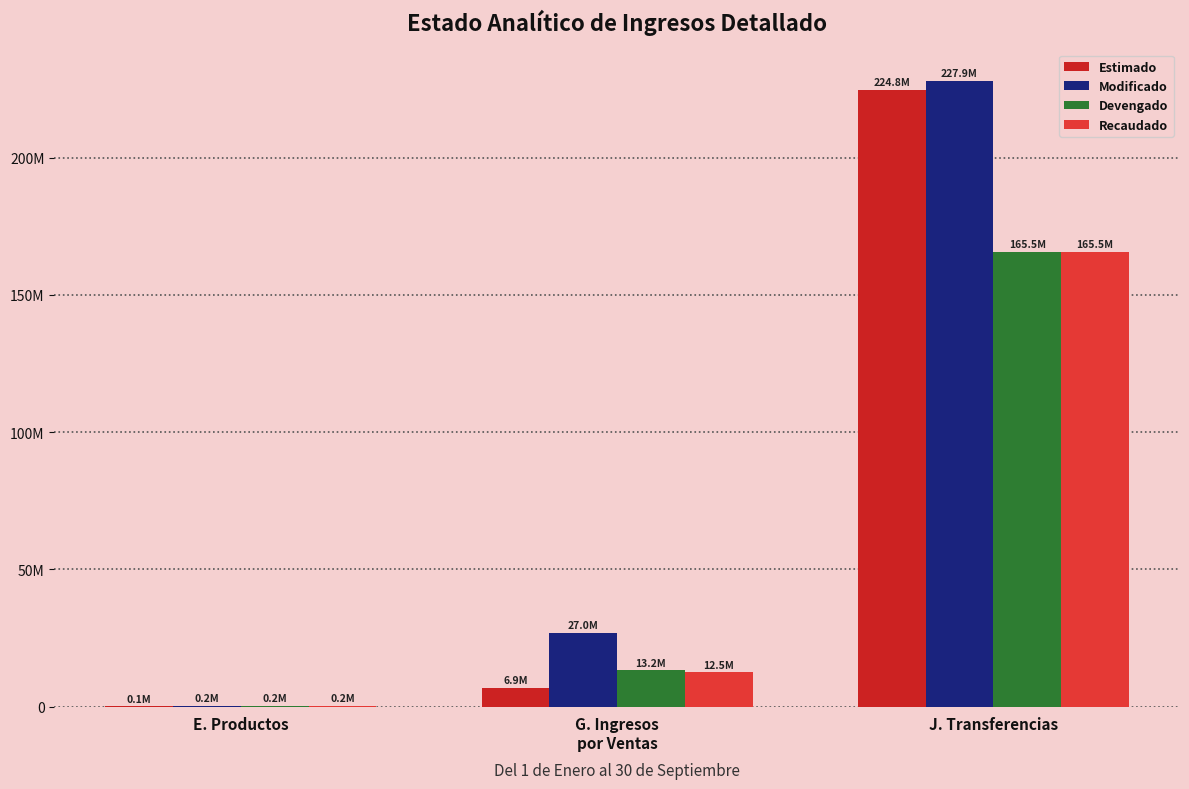

Does the chart contain stacked bars?

No